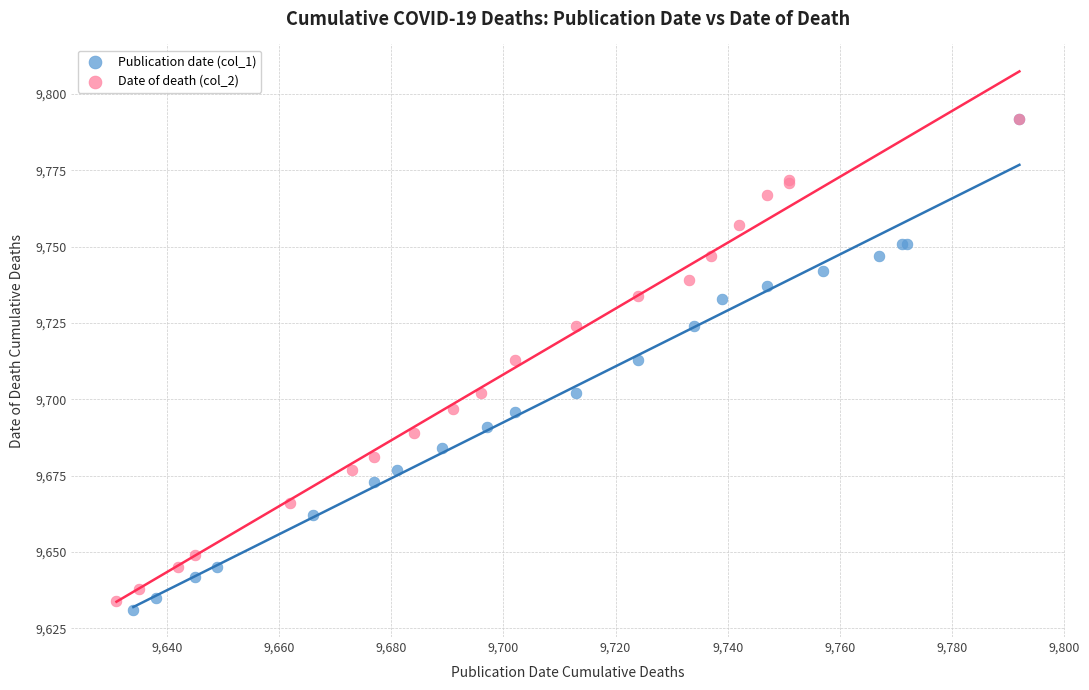

Which series reaches the minimum Y coordinate?

Publication date (col_1)